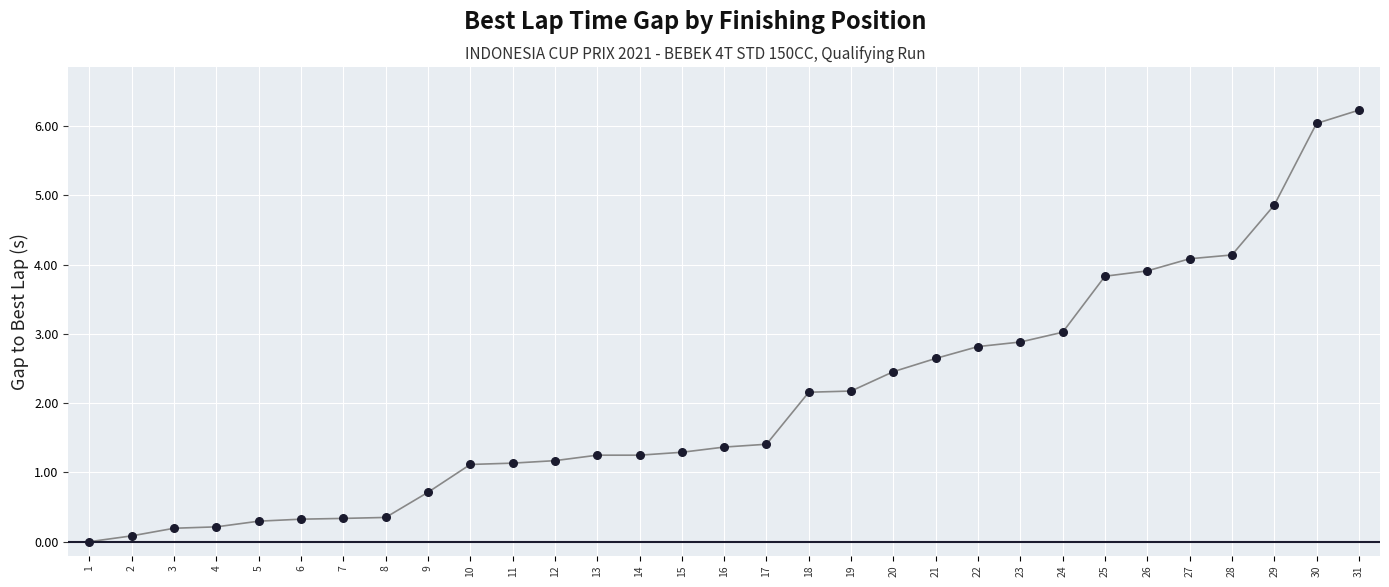

What is the ratio of the value at 4 to the value at 26?

0.1